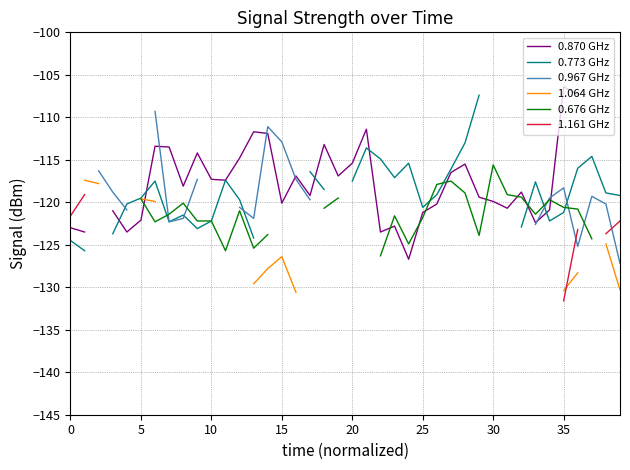

Which series has the largest range (max minus min)?

0.773 GHz